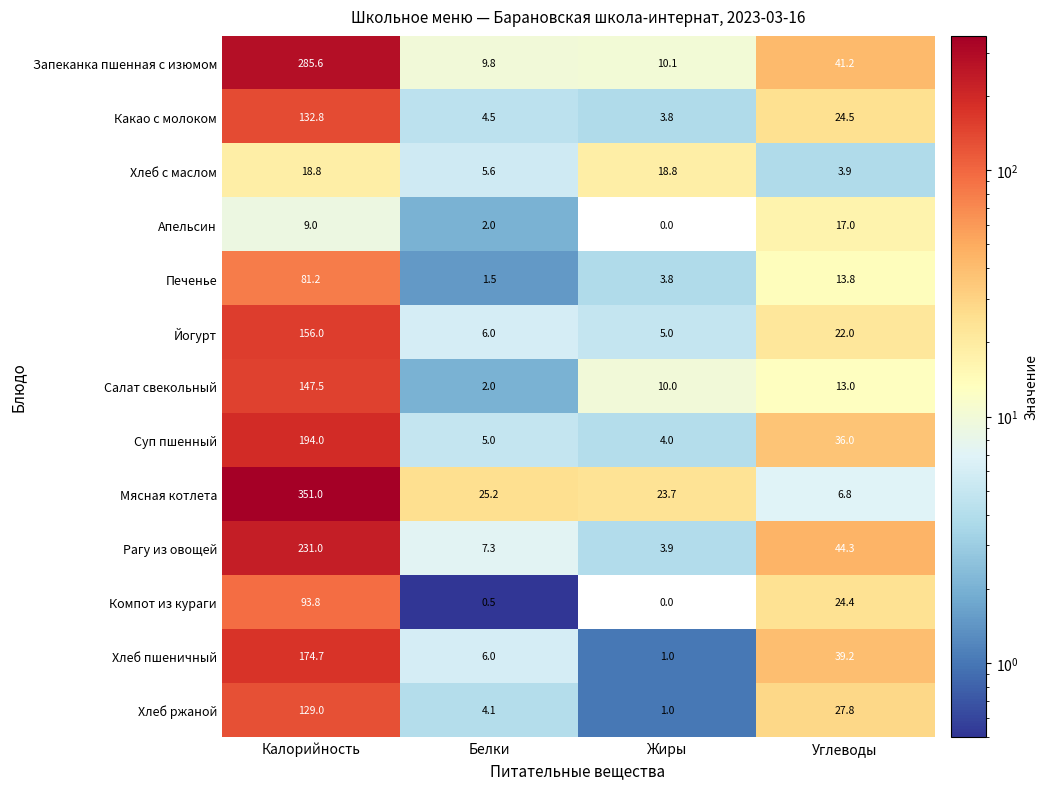

The Рагу из овощей series shows 23.1 at Углеводы. True or false?

False